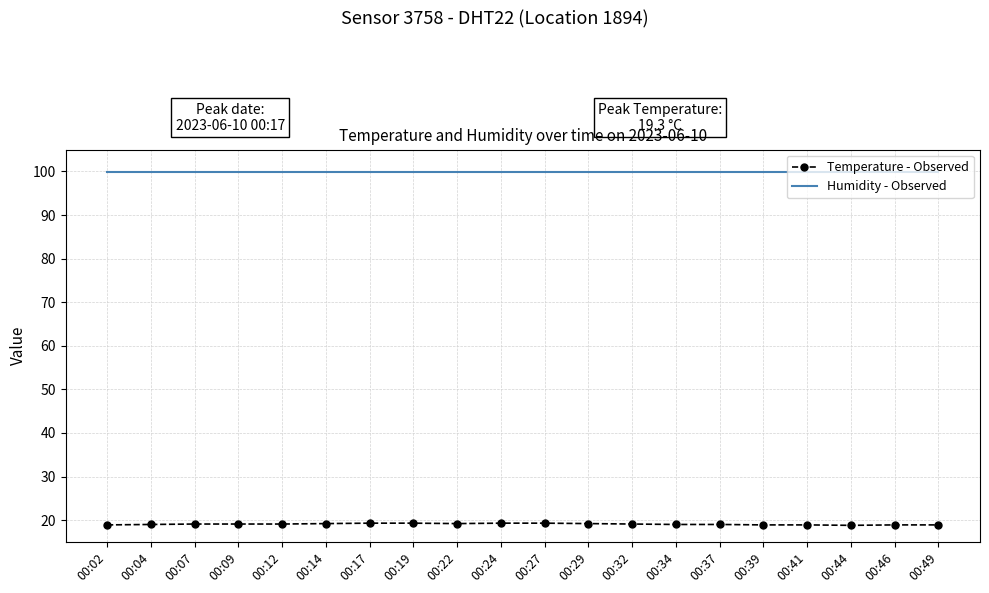

Is it true that Humidity - Observed equals 99.9 at 00:29?

True